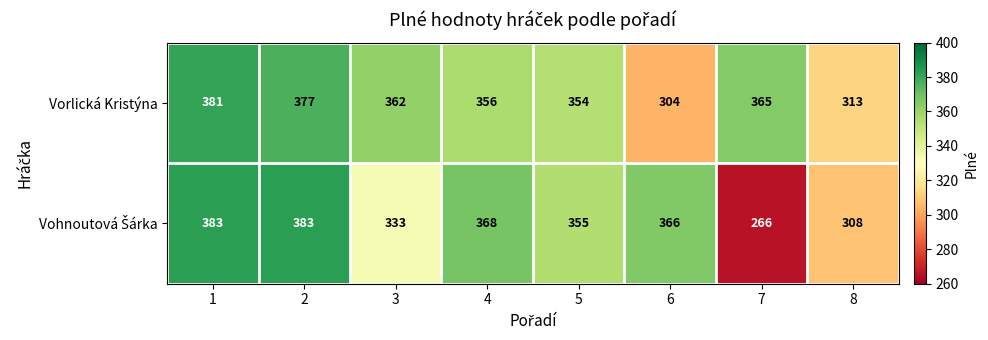

Rank the categories by Vorlická Kristýna value from lowest to highest.

6, 8, 5, 4, 3, 7, 2, 1